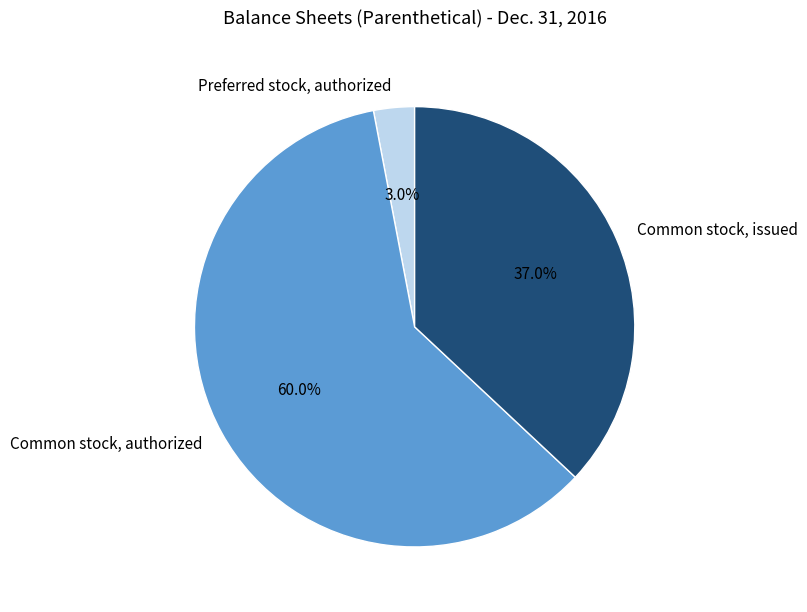

Does Common stock, authorized represent more than half of the total?

Yes